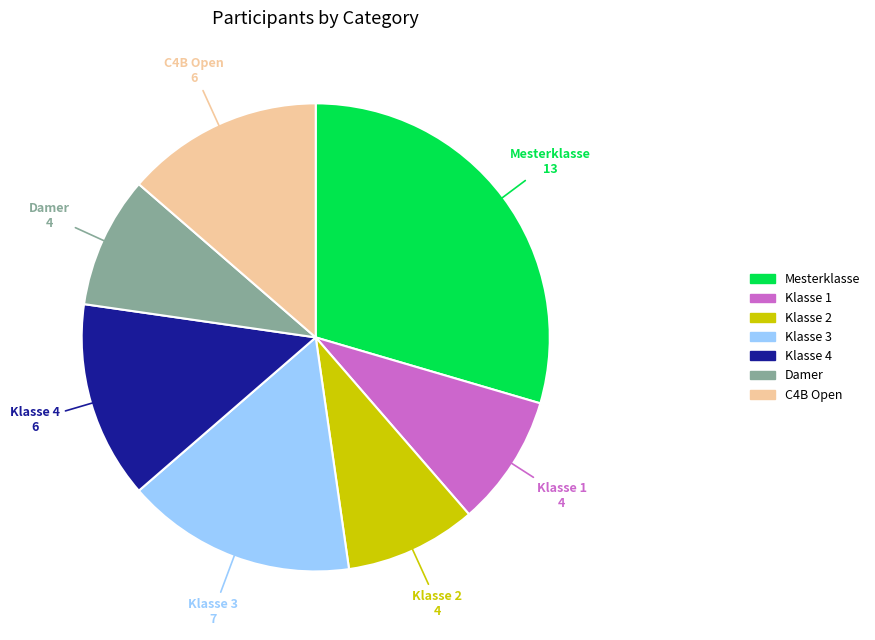

Which category has the biggest portion of the pie?

Mesterklasse